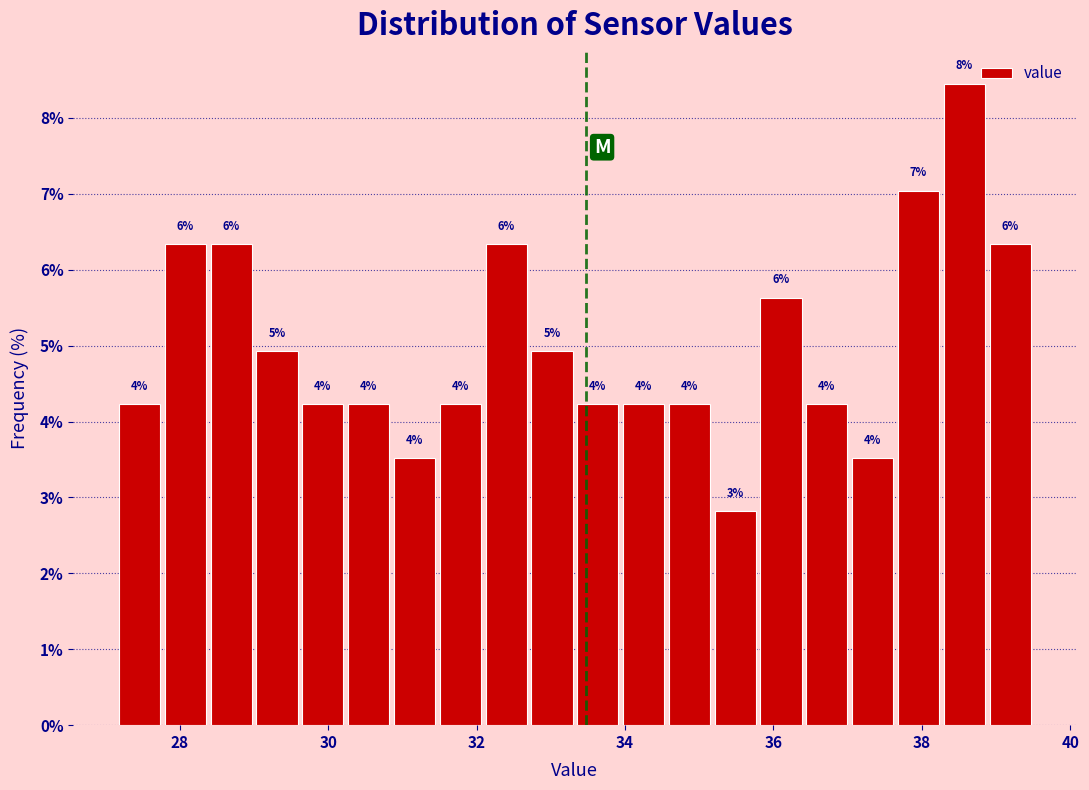

Around what value on the x-axis is the tallest bar? Give the approximate position of its centre, as read against the axis.

38.6